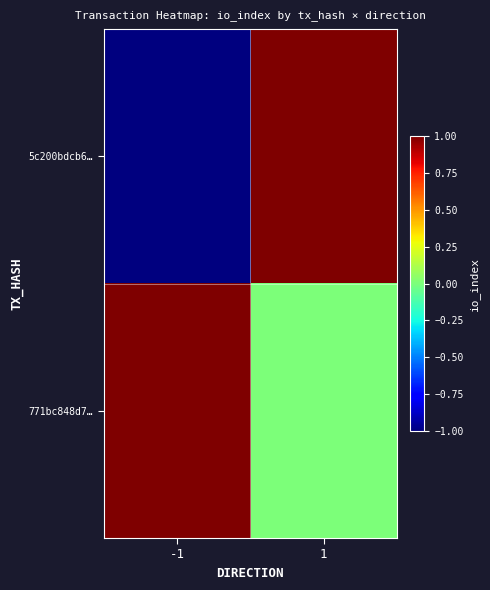

Which series has the widest spread of values?

5c200bdcb6…